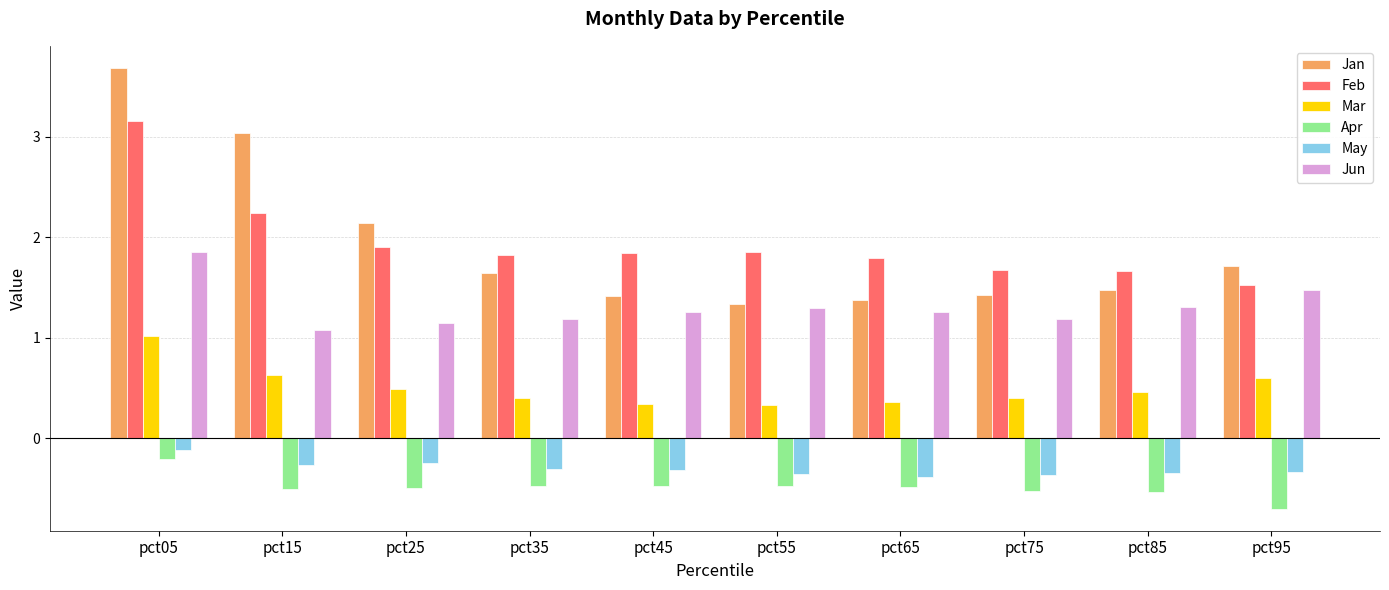

List the series in order of their peak value, highest first.

Jan, Feb, Jun, Mar, May, Apr